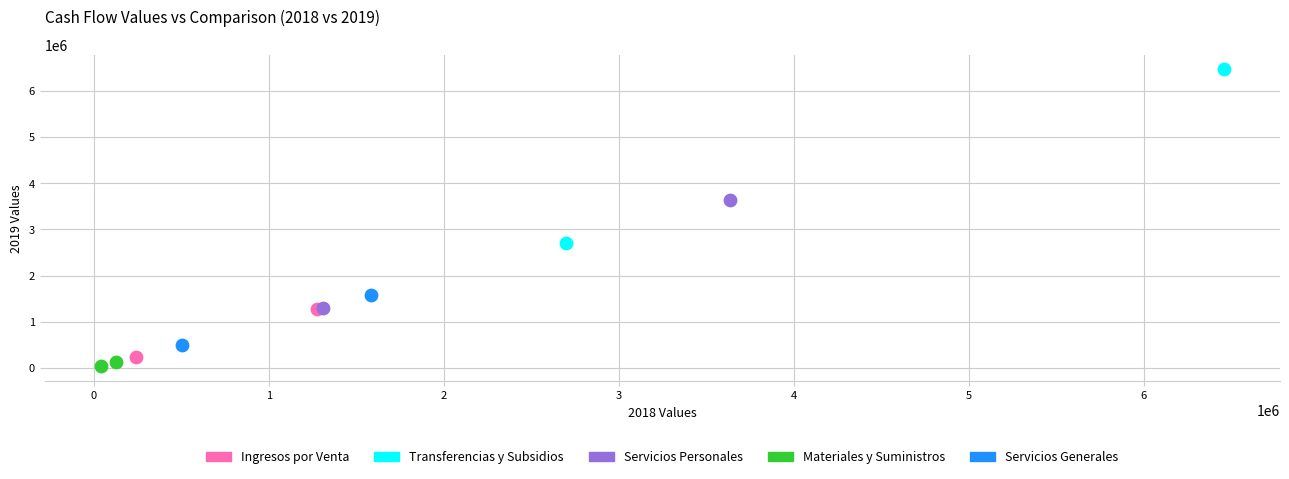

What are all the series names shown in the legend?

Ingresos por Venta, Transferencias y Subsidios, Servicios Personales, Materiales y Suministros, Servicios Generales